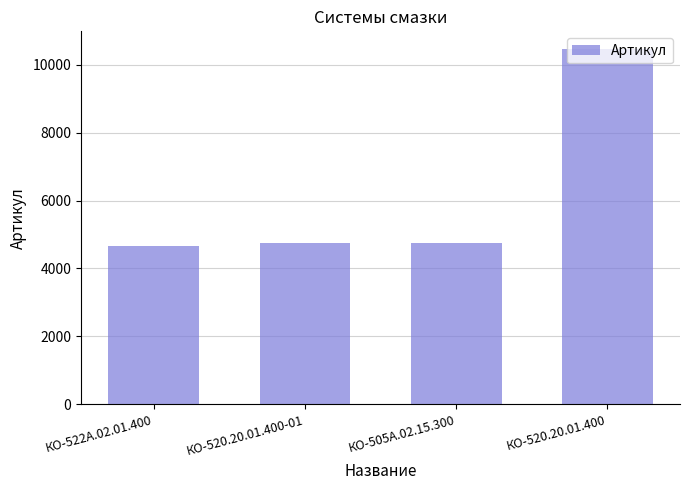

Are the bars grouped side by side (vs. stacked)?

No